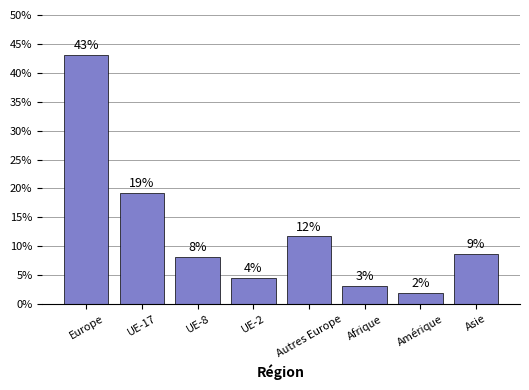

Reading left to right, list all the values displayed in this chart.

Europe=43.2	UE-17=19.3	UE-8=8.0	UE-2=4.4	Autres Europe=11.6	Afrique=3.0	Amérique=1.8	Asie=8.6